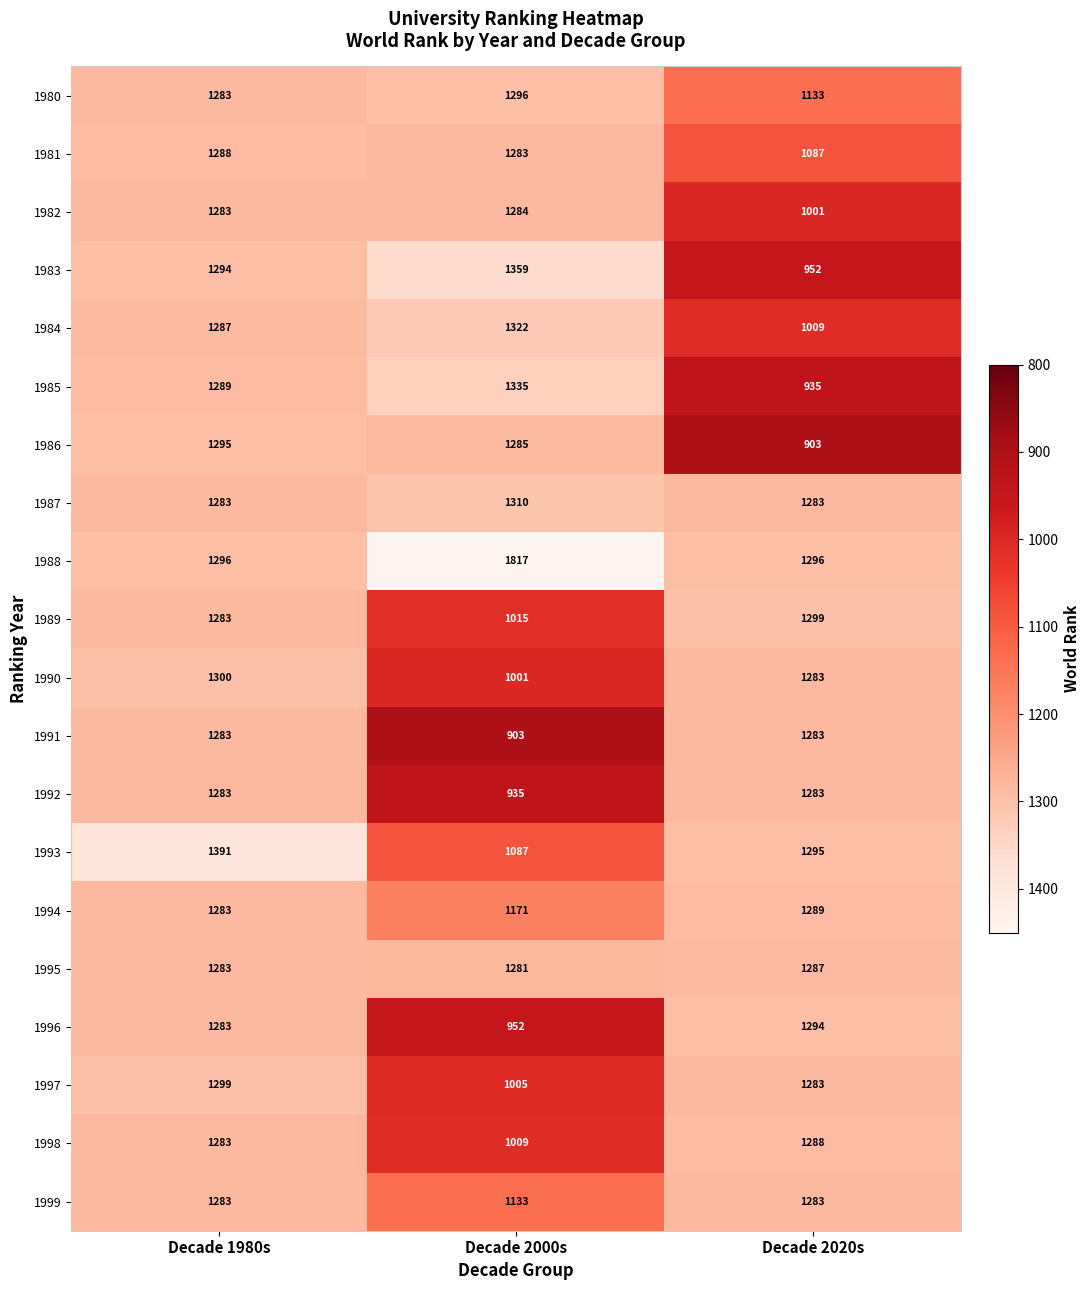

Which series changed the most between Decade 1980s and Decade 2020s?

1986